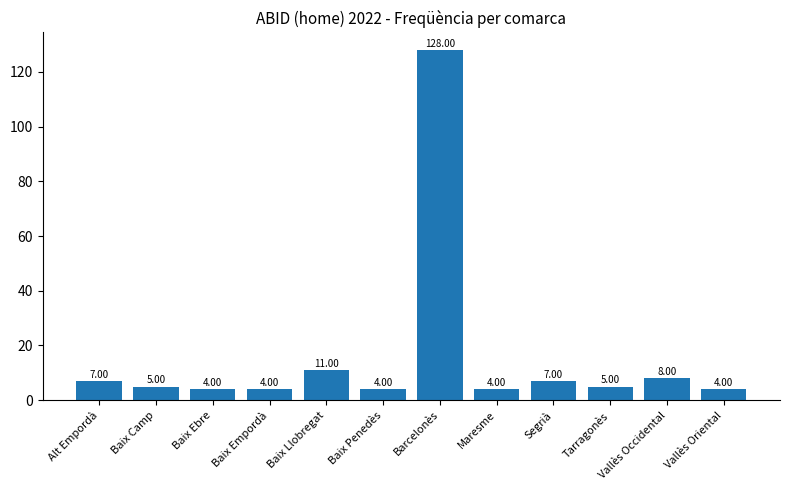

What is the approximate value at Baix Ebre?

4